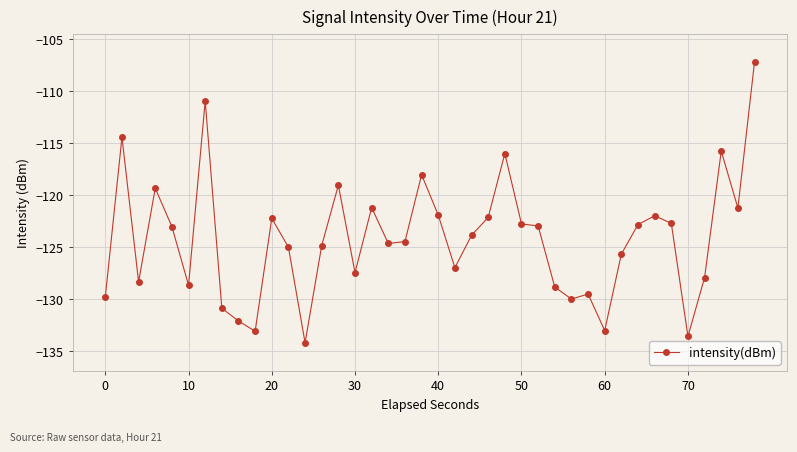

What is the value of the 11th point from the left?

-122.2